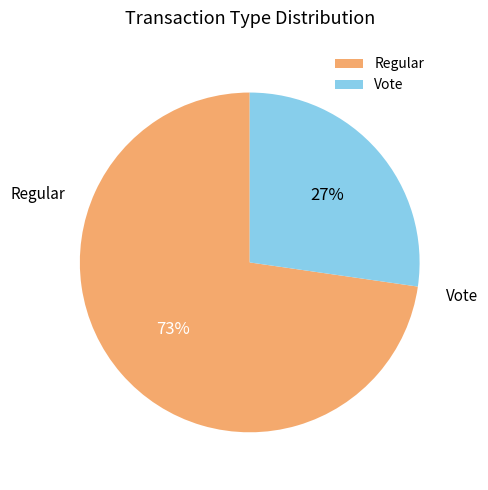

To the nearest percent, what is the average slice percentage?

50%